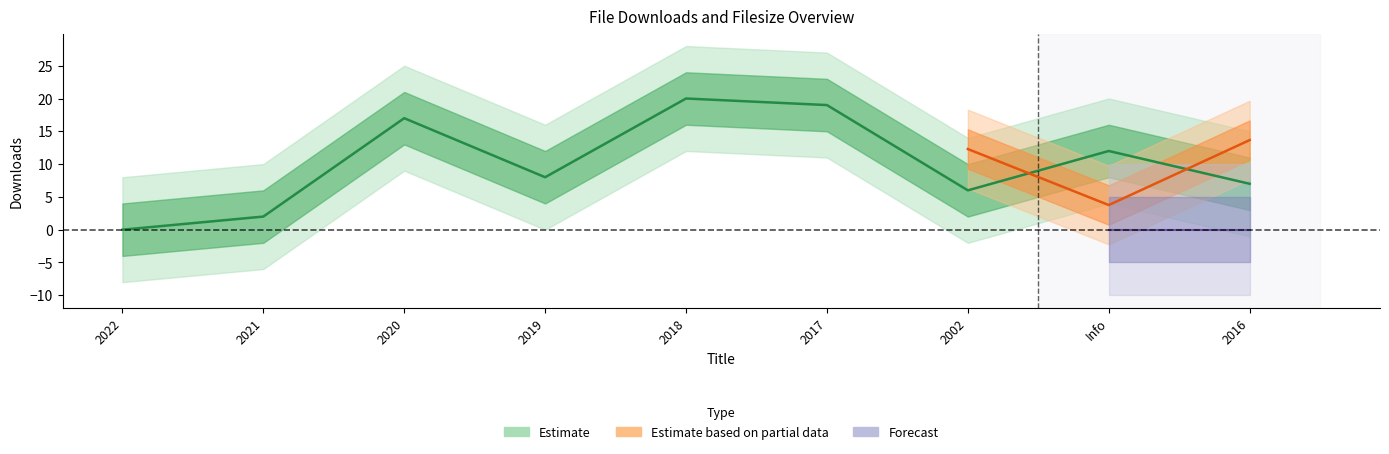

Reading left to right, list all the values displayed in this chart.

0	2	17	8	20	19	6	12	7